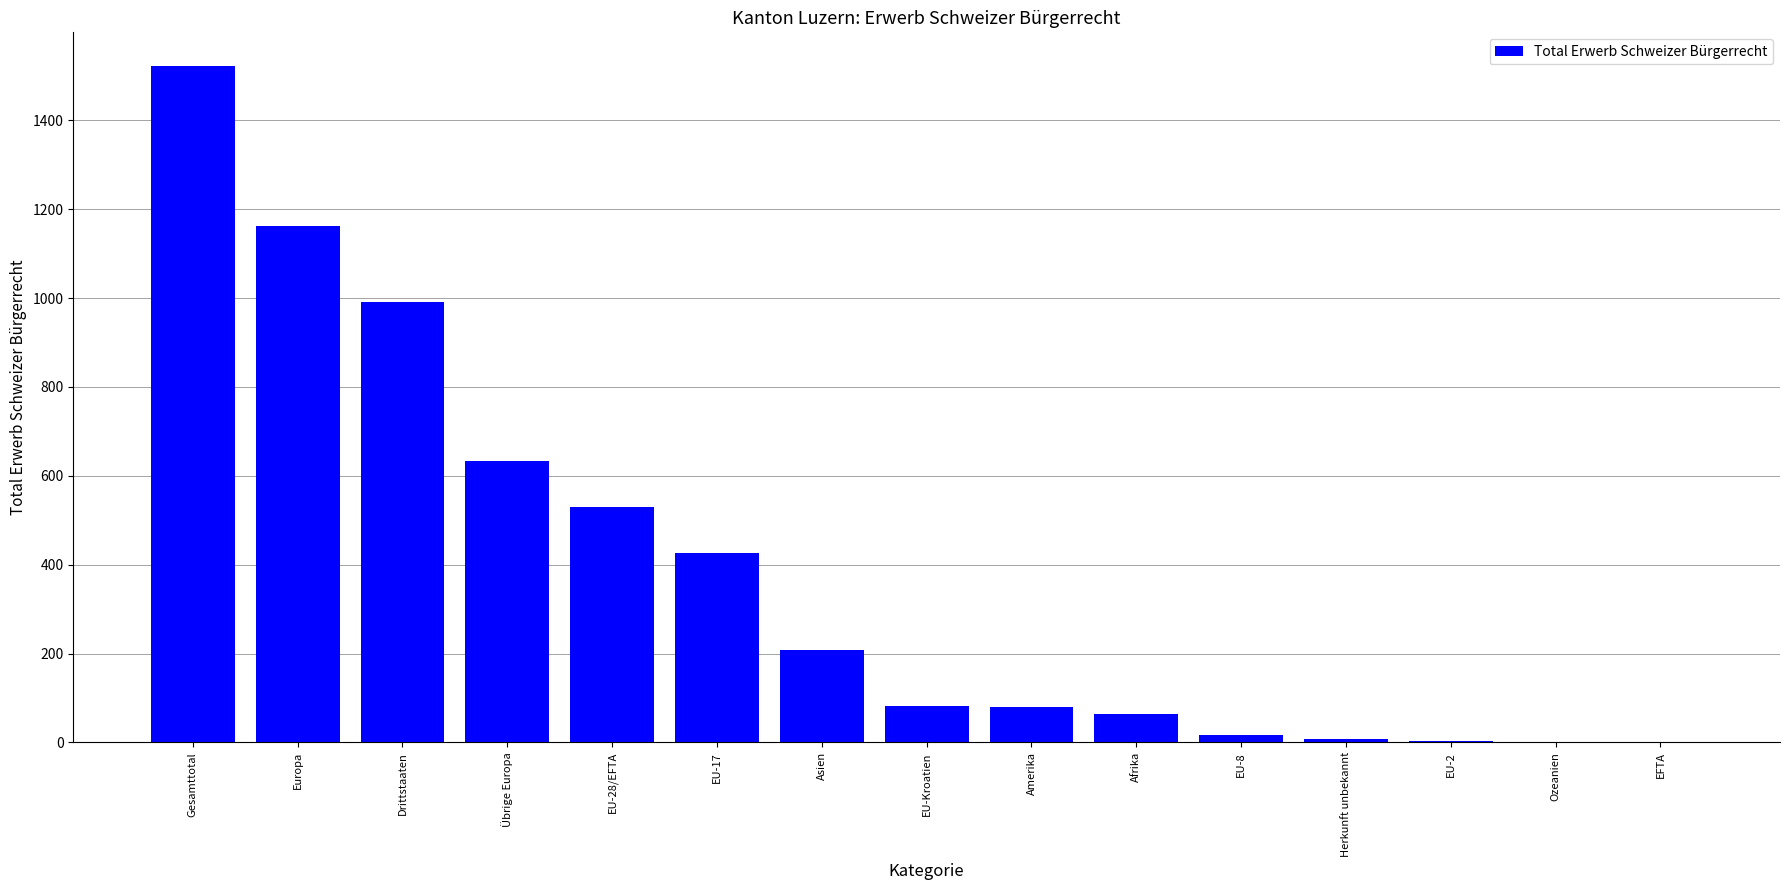

At which category does the chart reach its peak across all series?

Gesamttotal